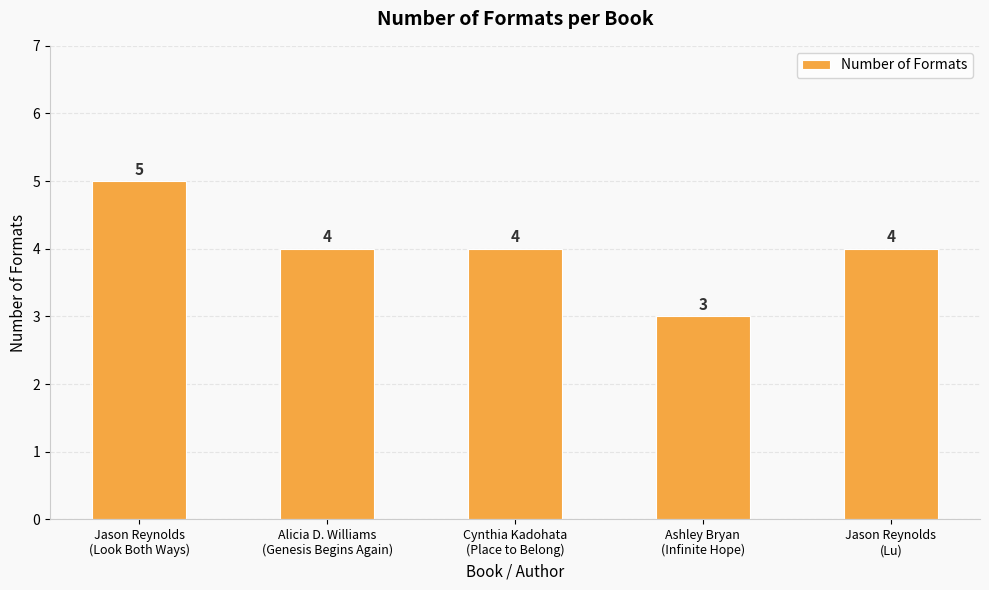

At which label does the data first exceed 4?

Jason Reynolds
(Look Both Ways)